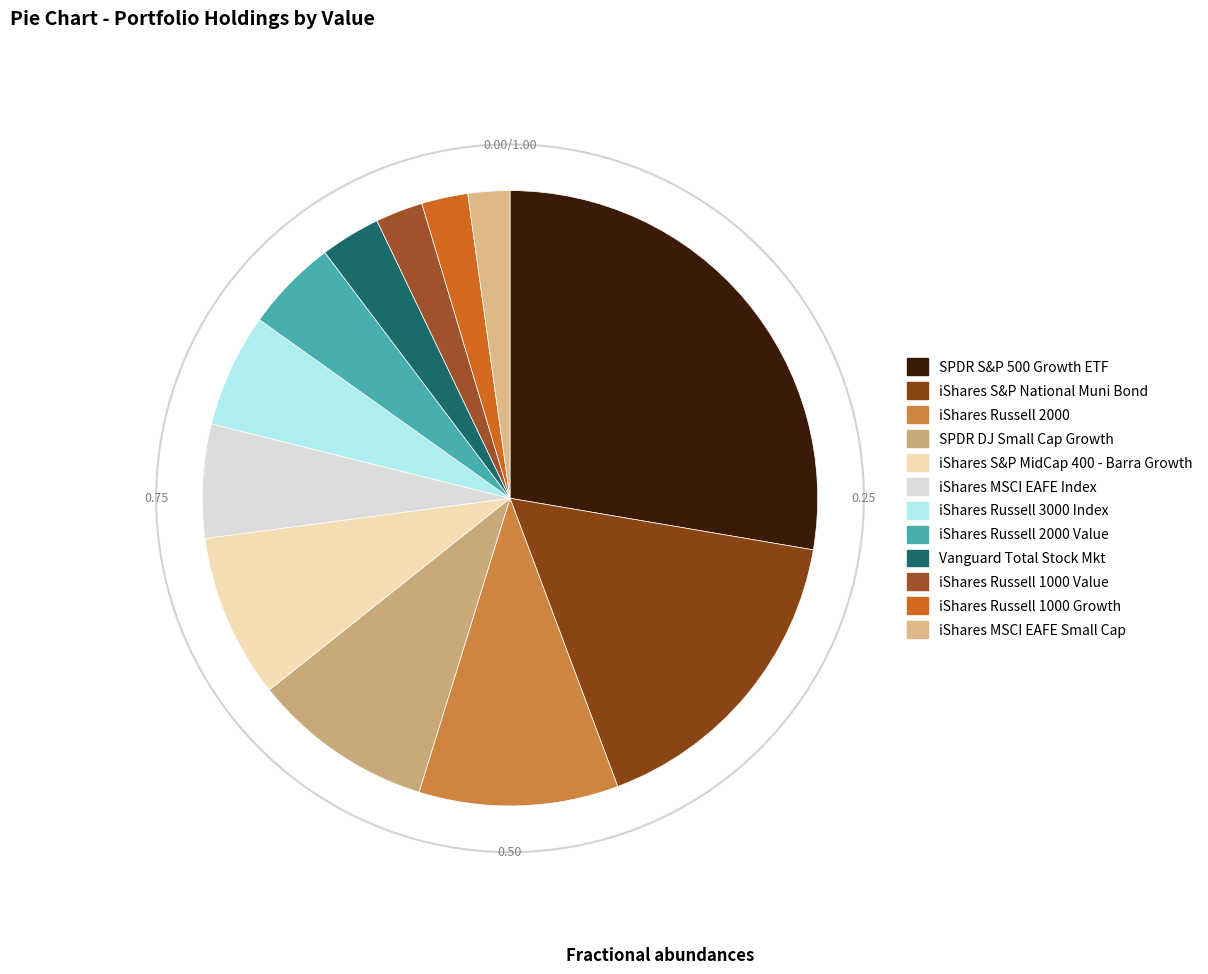

To the nearest percent, what is the difference between the largest and smallest slice percentages?

25%